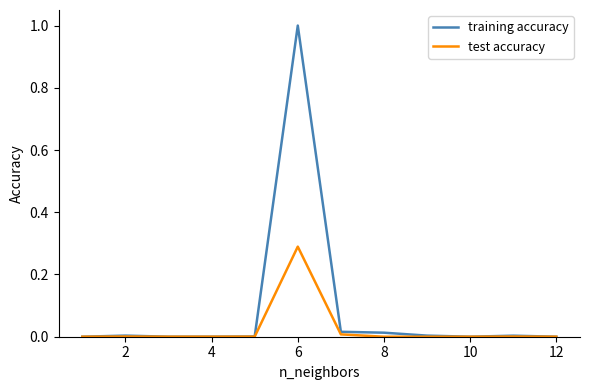

What is the greatest value displayed?

1.0